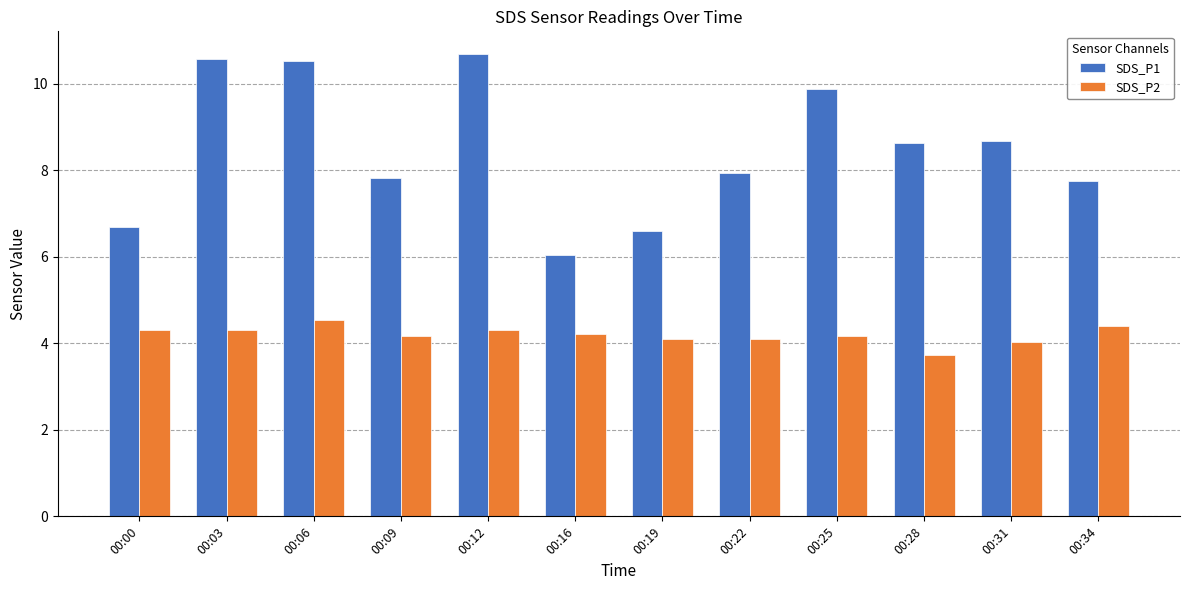

What is the value of the SDS_P1 bar at the 9th from the left?

9.9